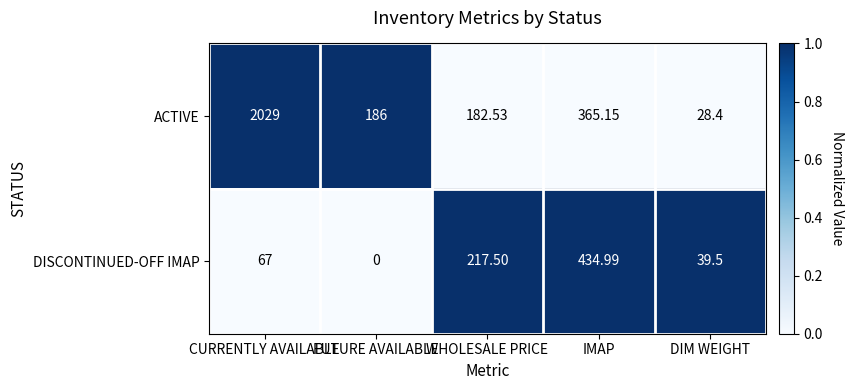

What is the total value across all series at CURRENTLY AVAILABLE?

2096.0